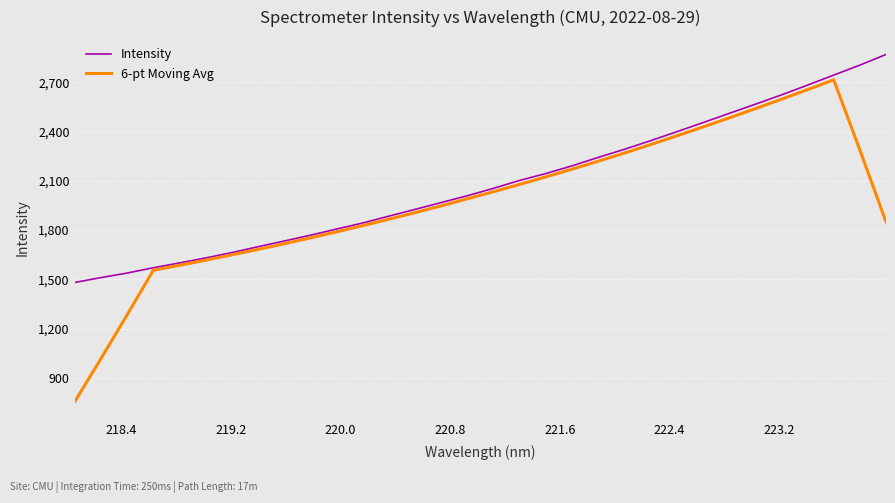

What is the difference between the second highest and minimum values in the Intensity series?

1323.5